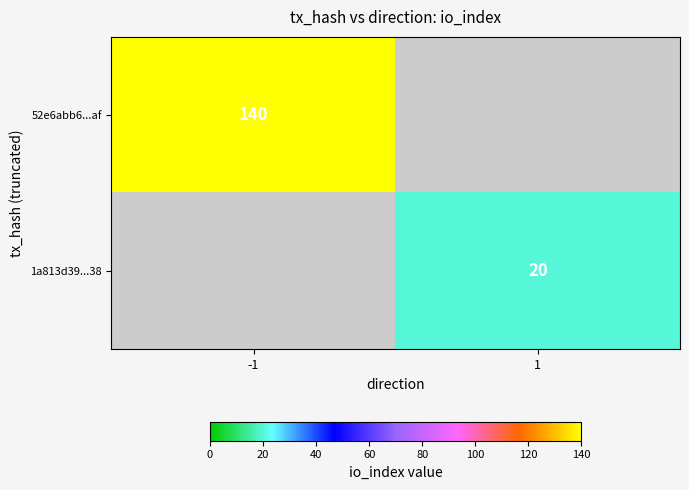

What is the greatest value displayed?

140.0